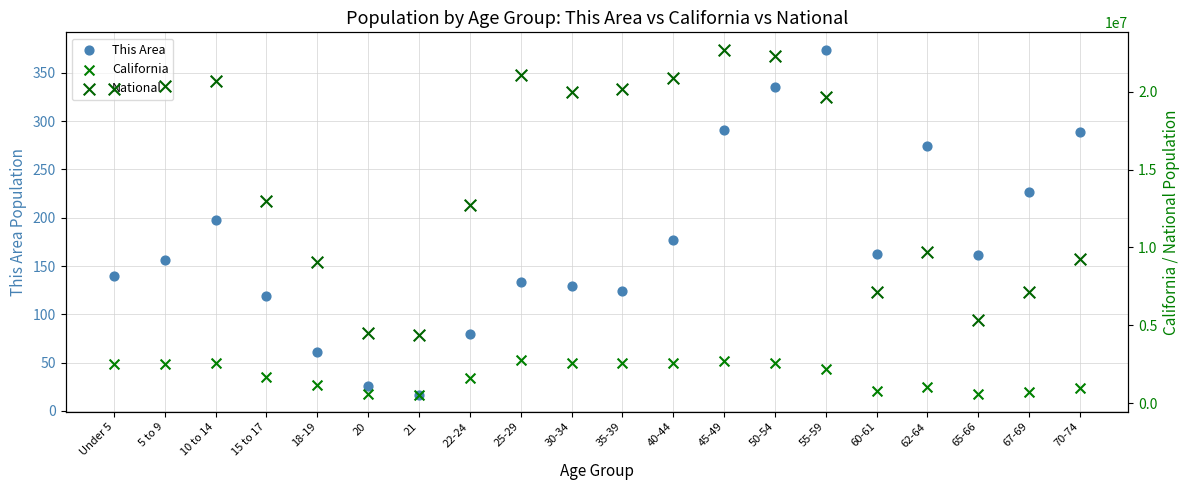

Which series has the largest total across all categories?

National